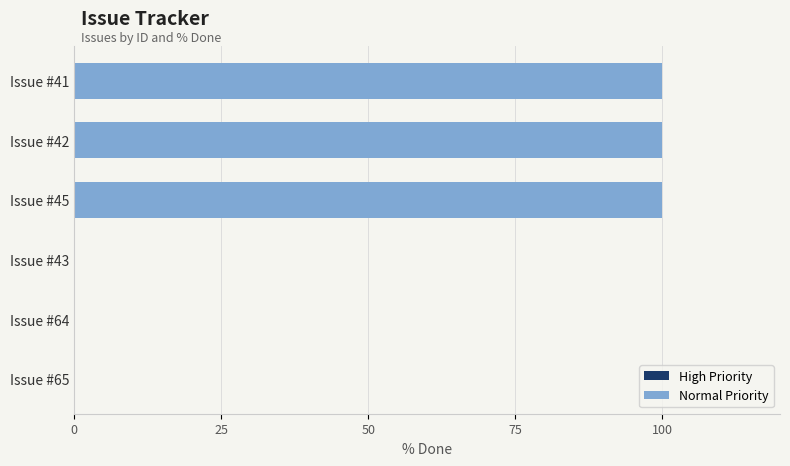

Count the number of categories in the chart.

4